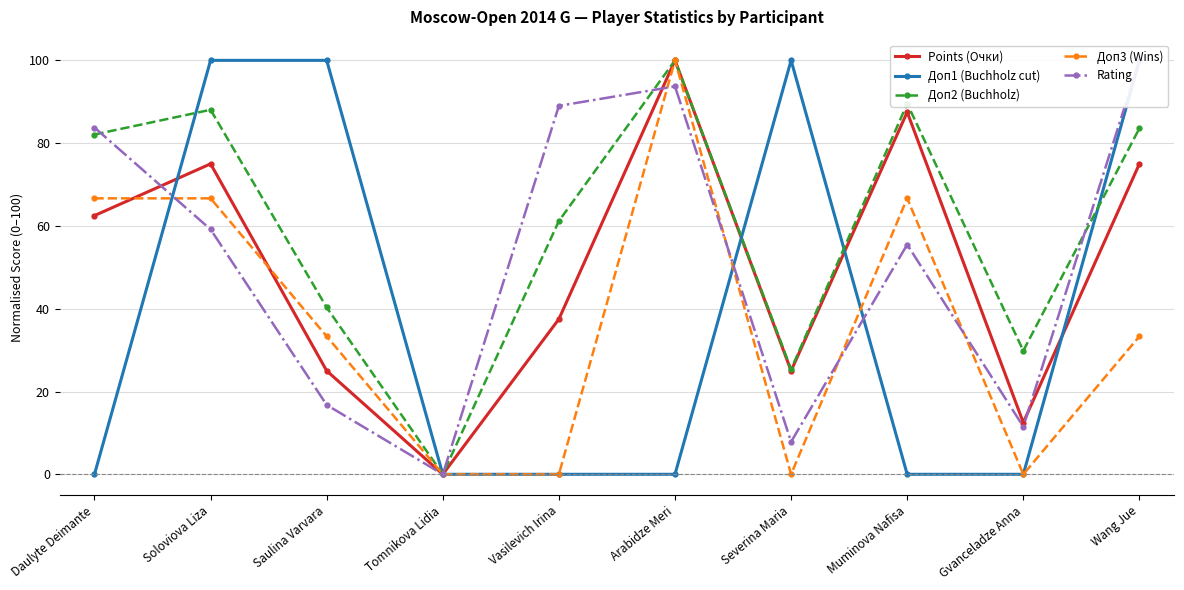

How many values in the Rating series exceed 59?

5